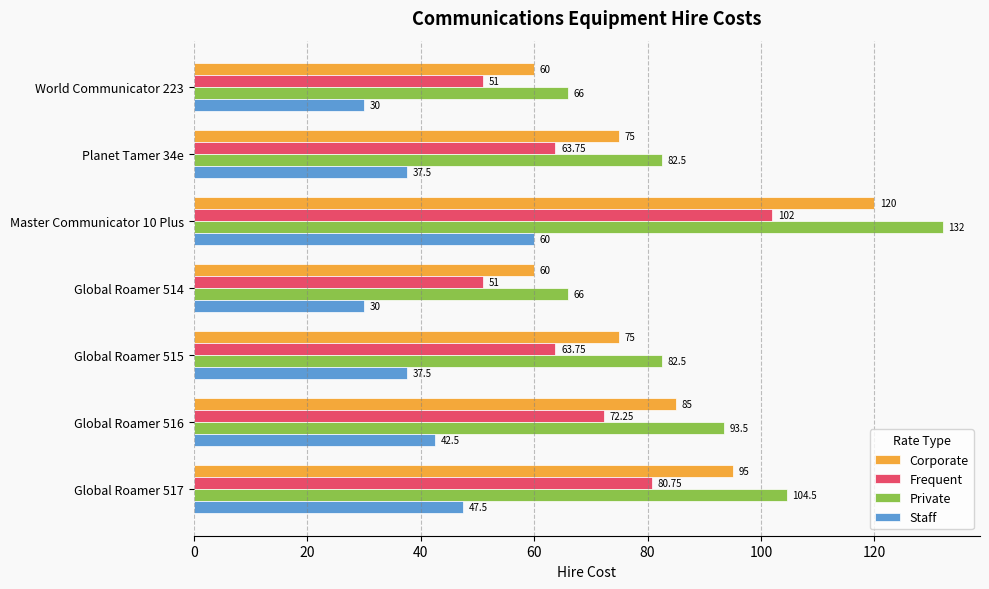

What is the difference between the maximum and second lowest values in the Staff series?

30.0